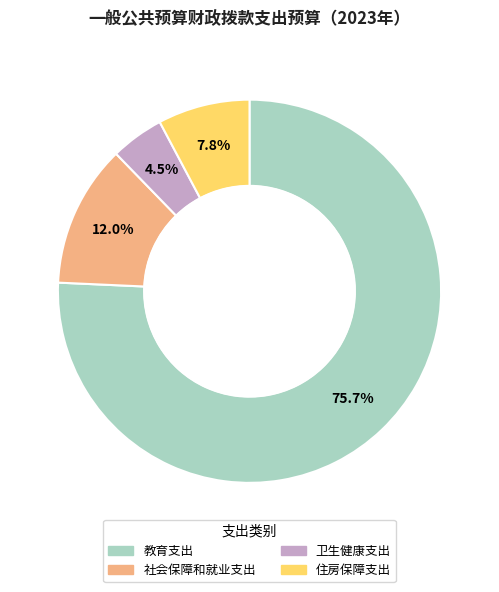

To the nearest percent, what is the difference between the largest and smallest slice percentages?

71%